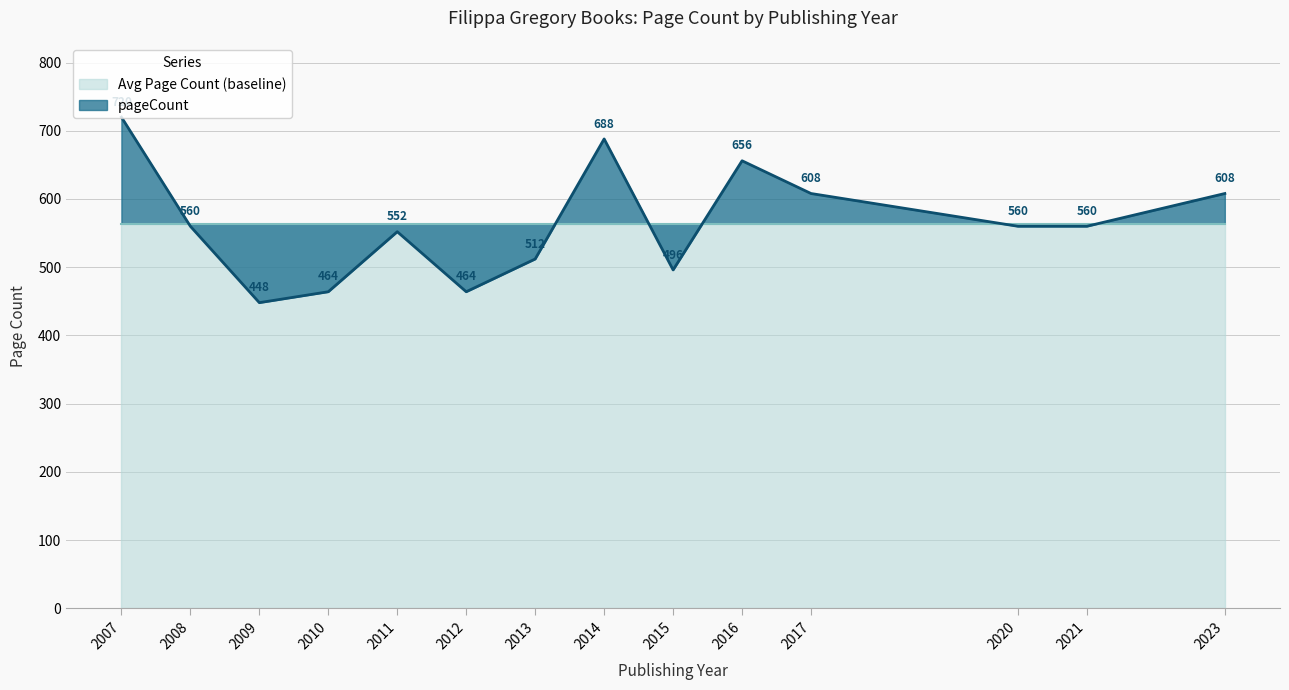

What is the change in value from 2011 to 2014?

+136